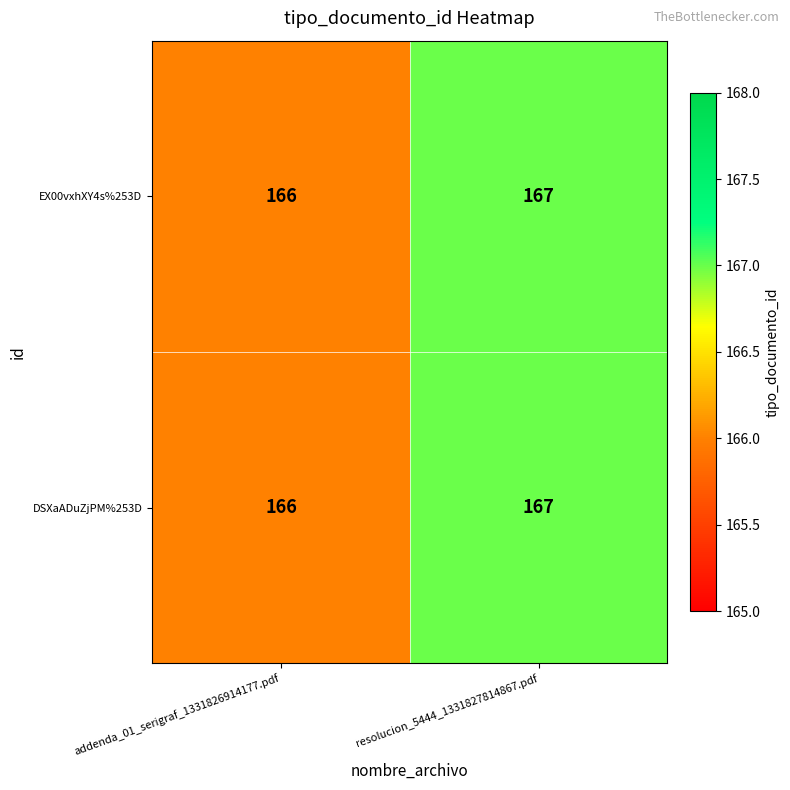

The EX00vxhXY4s%253D series shows 167 at resolucion_5444_1331827814867.pdf. True or false?

True